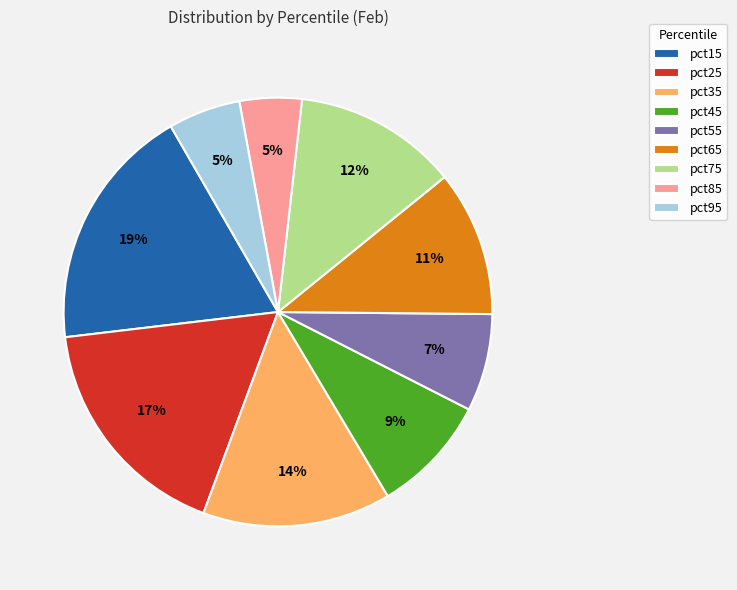

To the nearest percent, what portion does pct75 represent?

12%